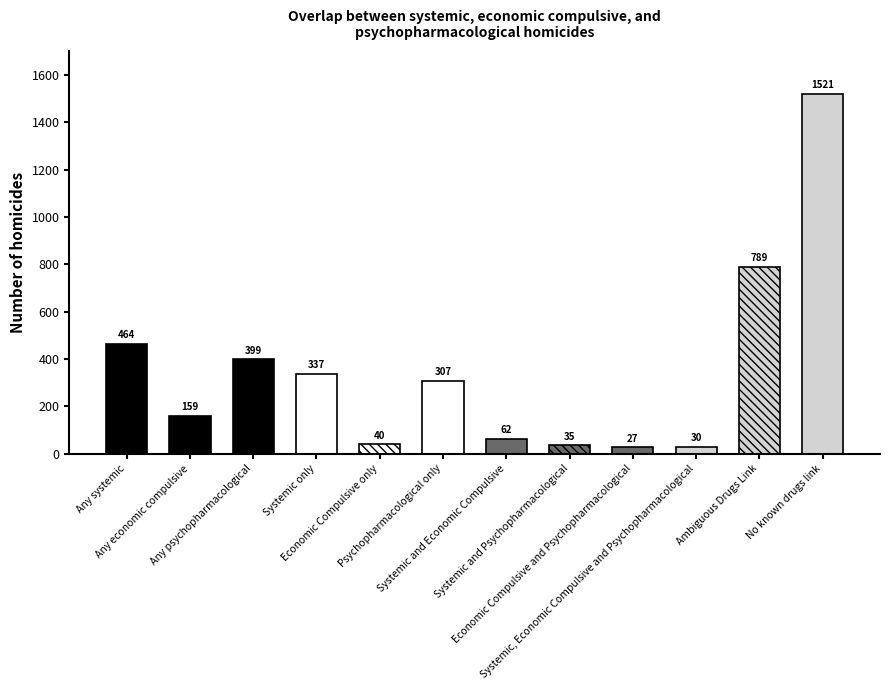

Between Systemic and Economic Compulsive and Psychopharmacological only, which is larger?

Psychopharmacological only